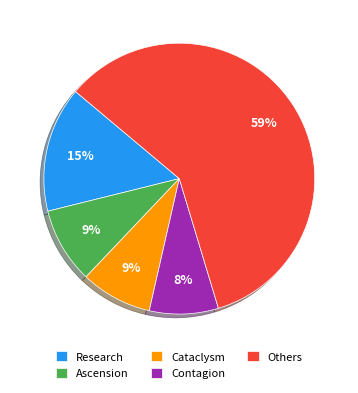

Which slice represents more than half of the pie?

Others